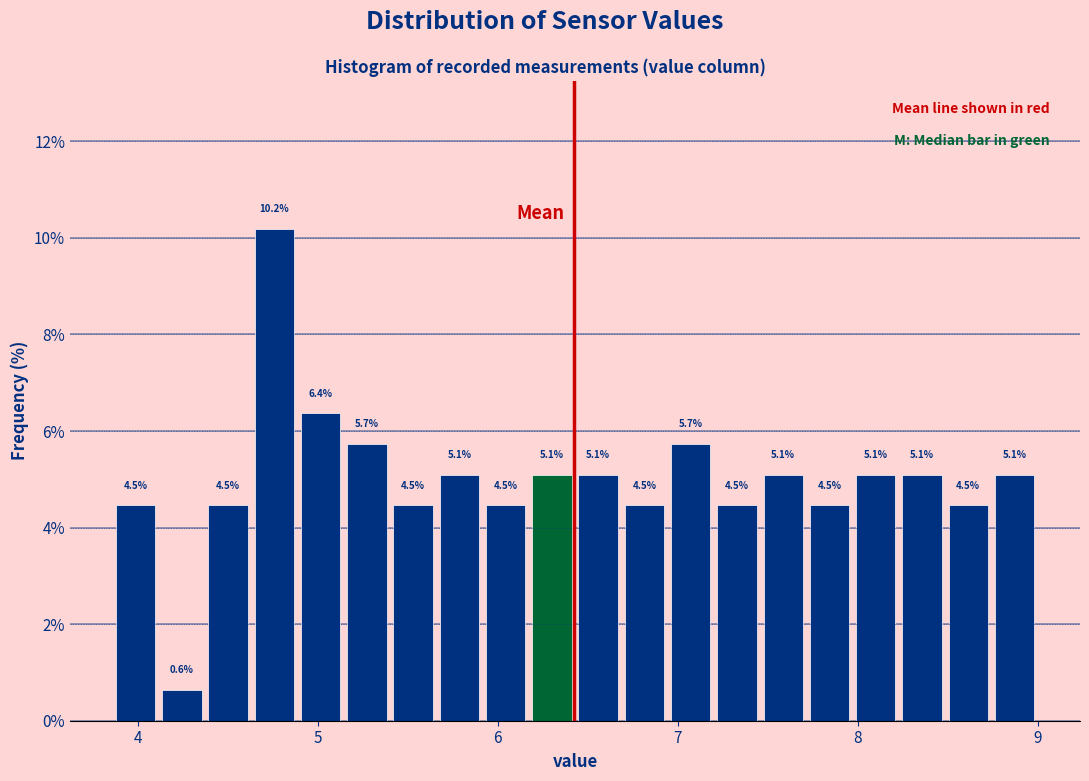

Around what value on the x-axis is the tallest bar? Give the approximate position of its centre, as read against the axis.

4.8